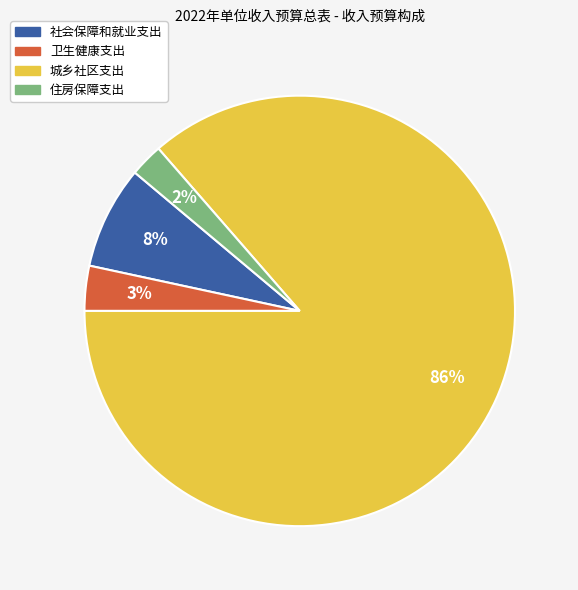

The 卫生健康支出 slice represents 3% of the pie. True or false?

True